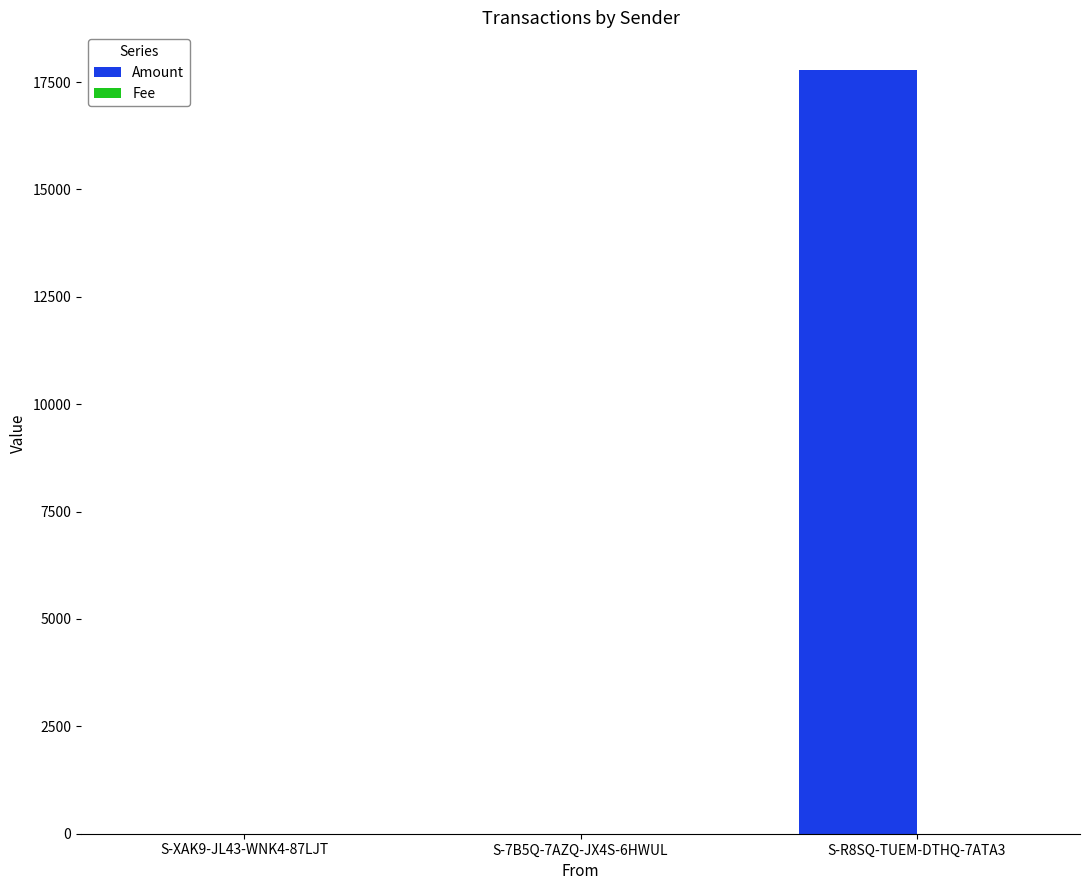

Are the bars horizontal?

No